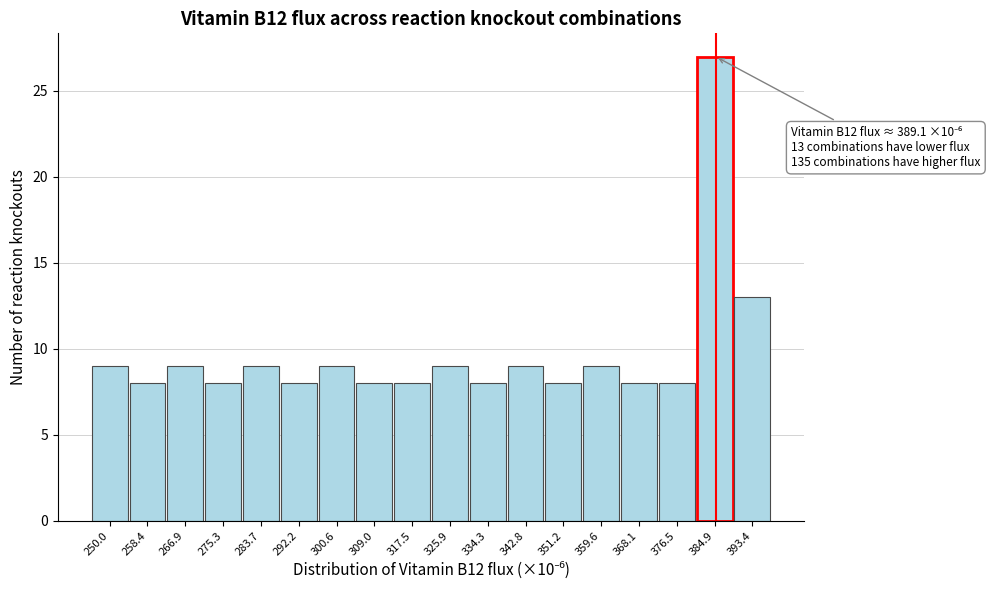

Reading left to right, transcribe all the data shown in this chart.

250.0=9	258.4=8	266.9=9	275.3=8	283.7=9	292.2=8	300.6=9	309.0=8	317.5=8	325.9=9	334.3=8	342.8=9	351.2=8	359.6=9	368.1=8	376.5=8	384.9=27	393.4=13